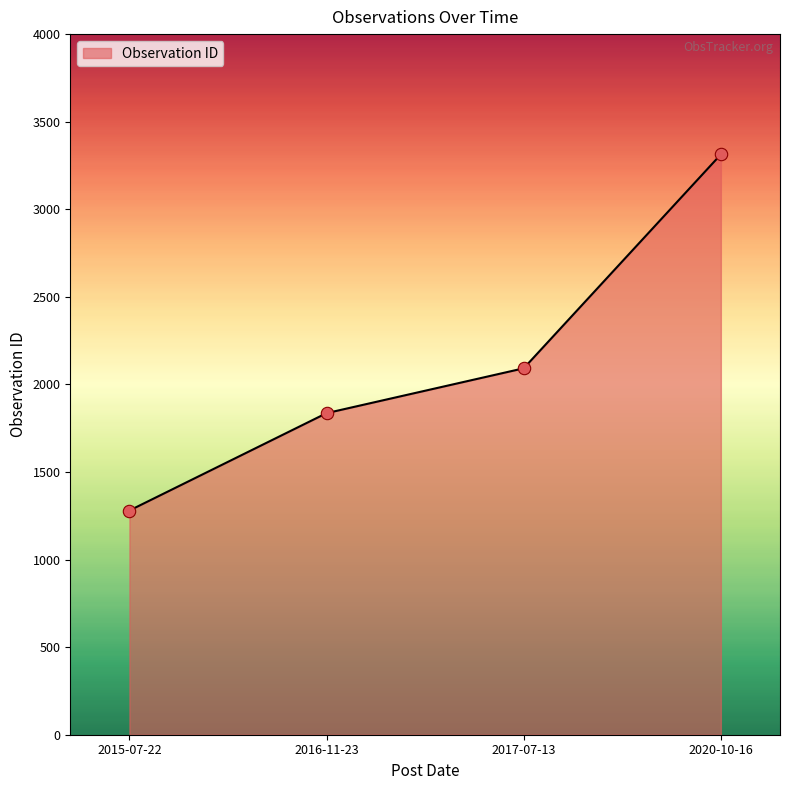

What is the change in value from 2015-07-22 to 2017-07-13?

+812